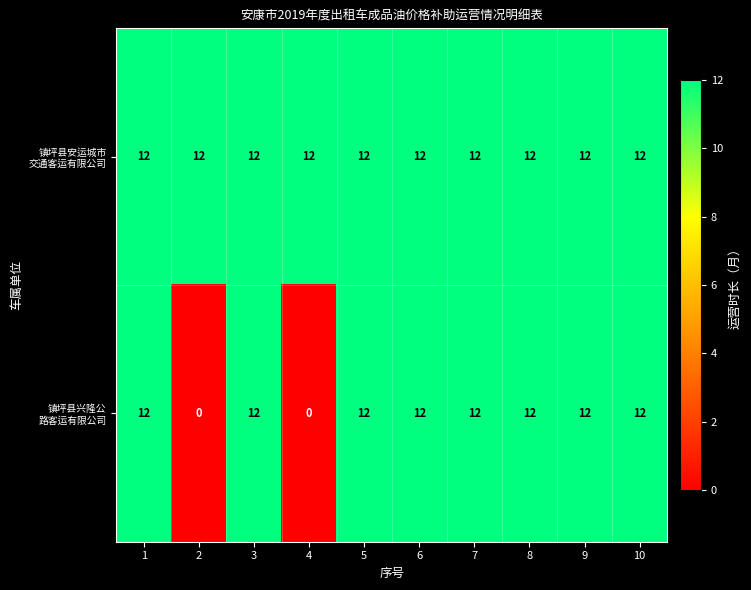

What is the total value across all series at 1?

24